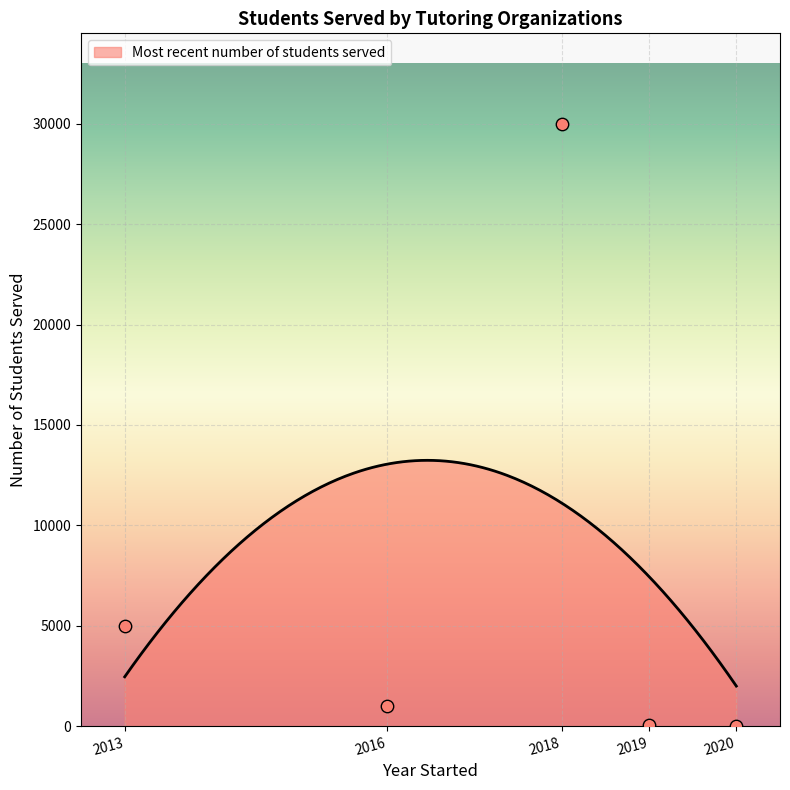

What is the change in value from HeyTutor (2013) to Math Motivators (2016)?

-4000